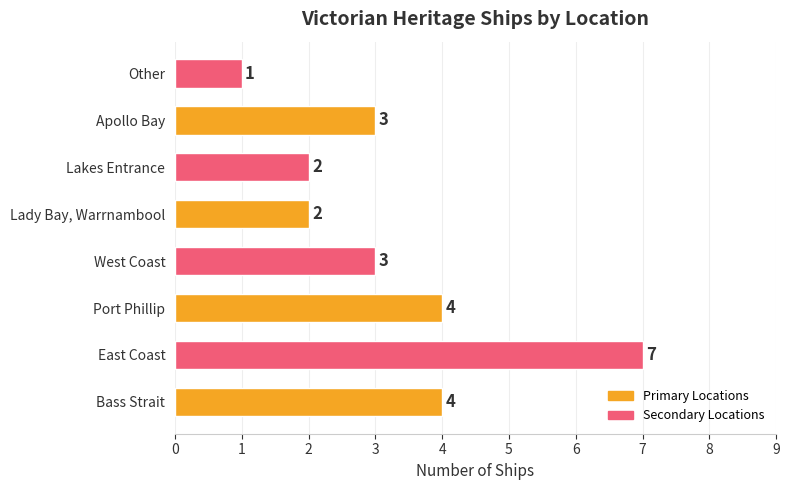

Are the bars horizontal?

Yes